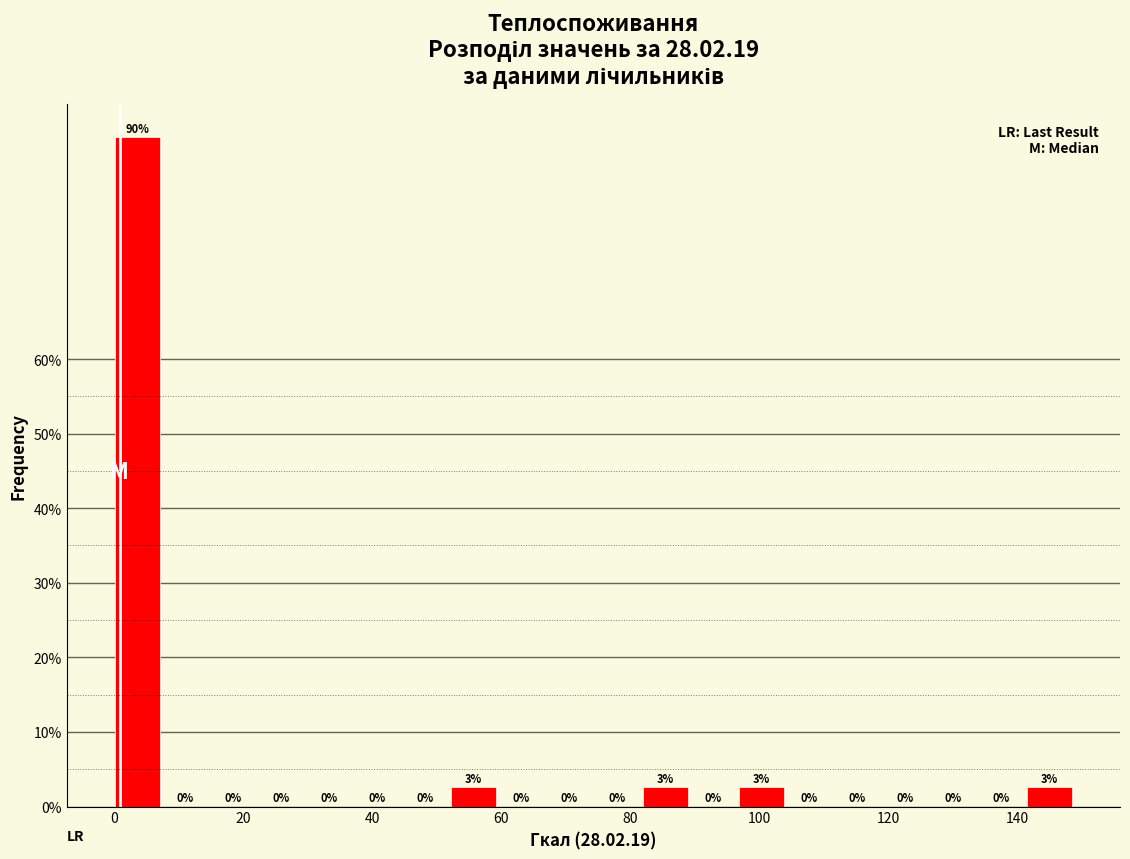

Read against the x-axis, roughly where is the centre of the tallest bar?

4